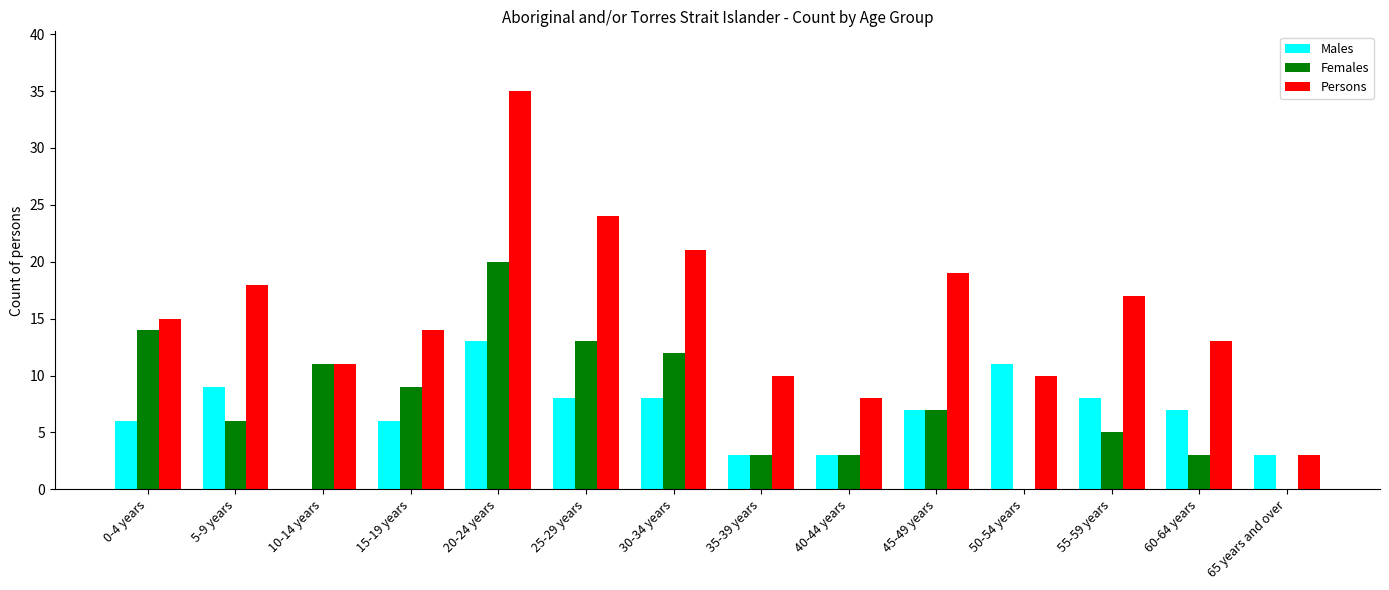

What is the sum of the Males values at 40-44 years and 50-54 years?

14